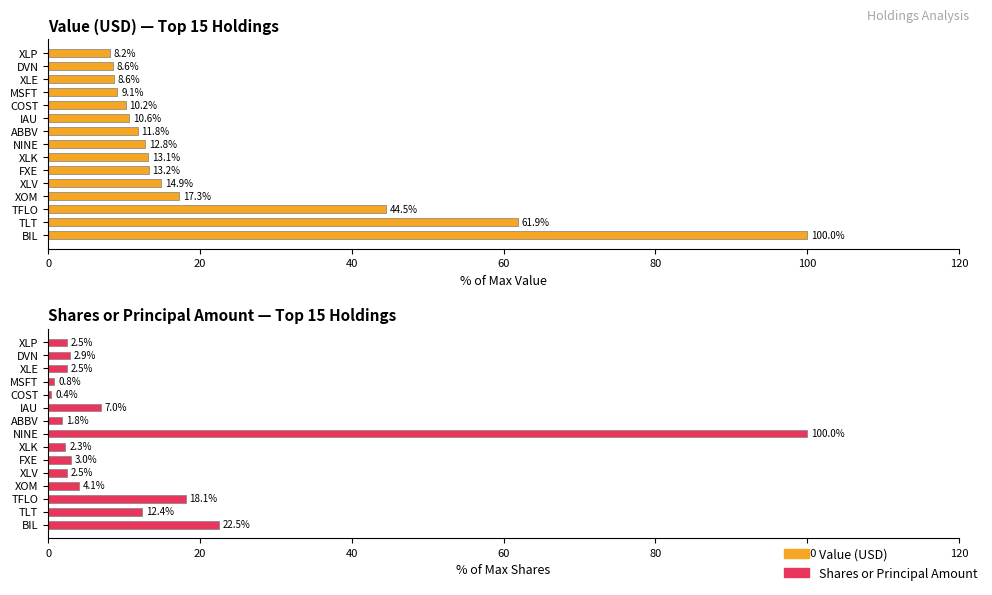

What is the sum of all Shares or principal amount values?

182.9